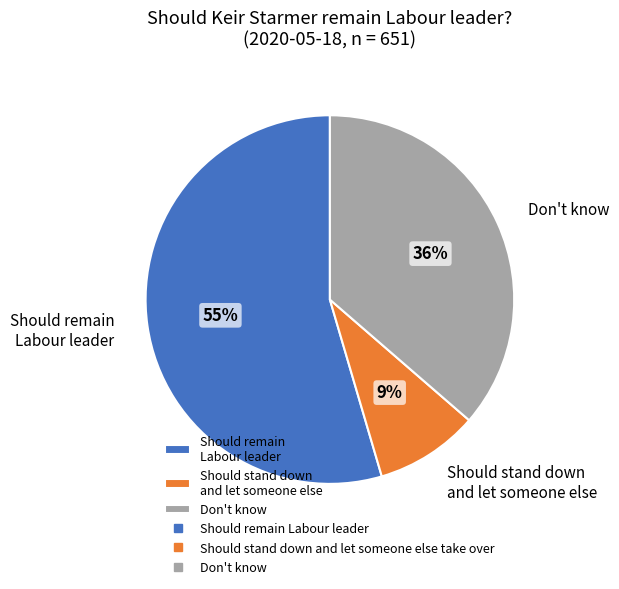

Is it true that Should remain Labour leader is 55% of the pie?

True